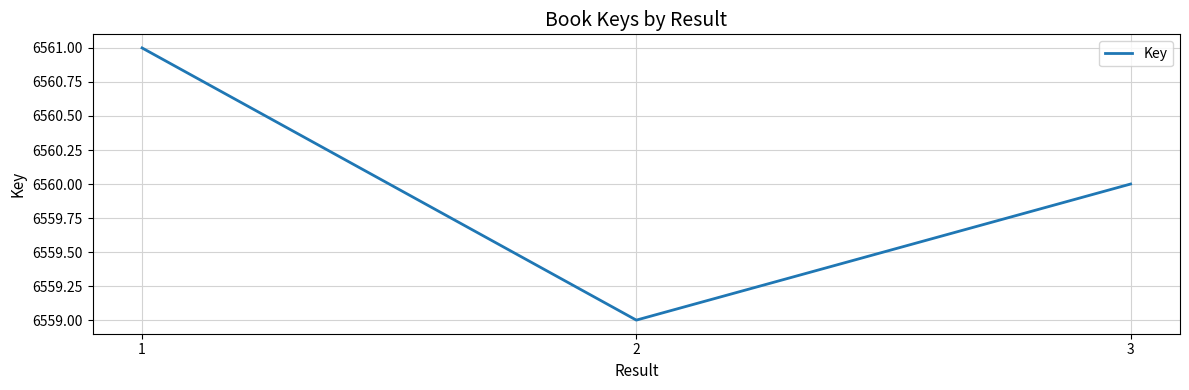

Rank the categories by value from highest to lowest.

1, 3, 2